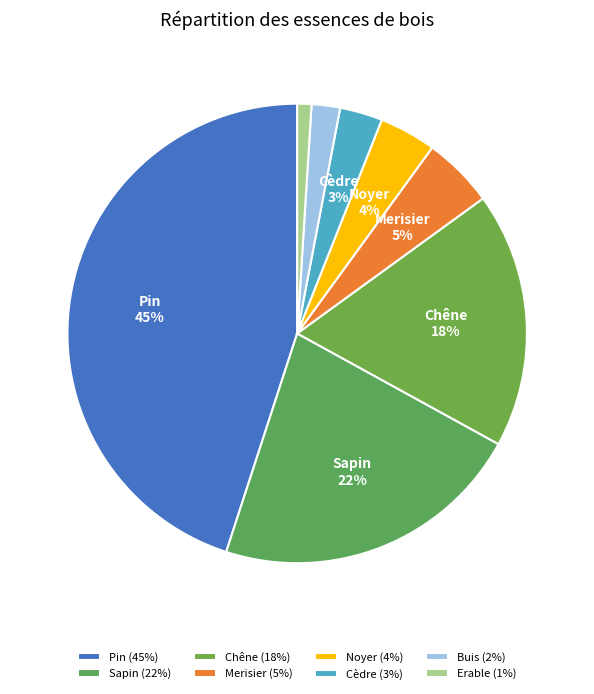

The Merisier slice represents 1% of the pie. True or false?

False